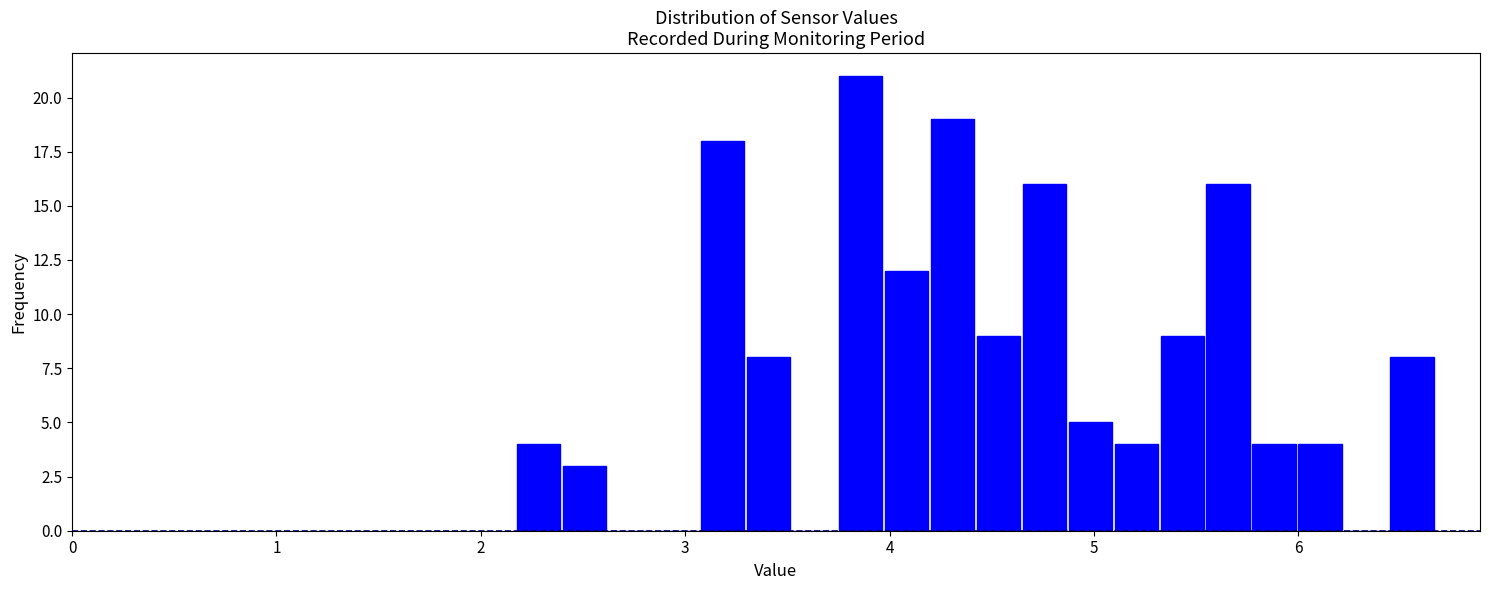

Read against the x-axis, roughly where is the centre of the tallest bar?

3.9